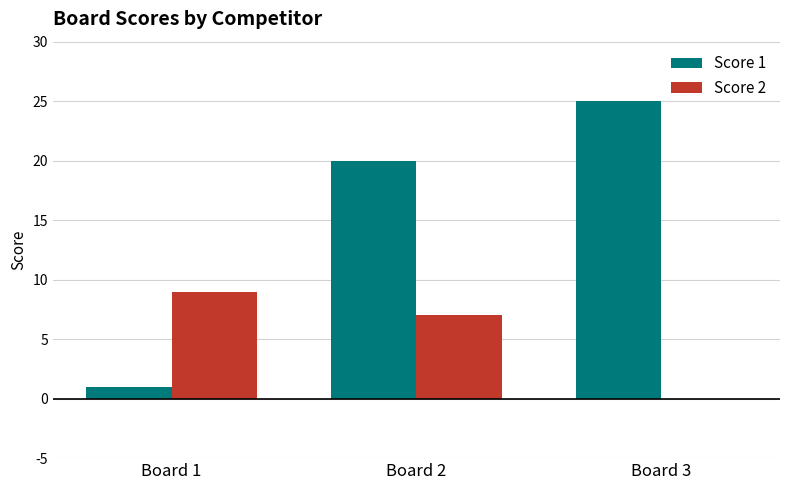

What is the sum of all Score 2 values?

16